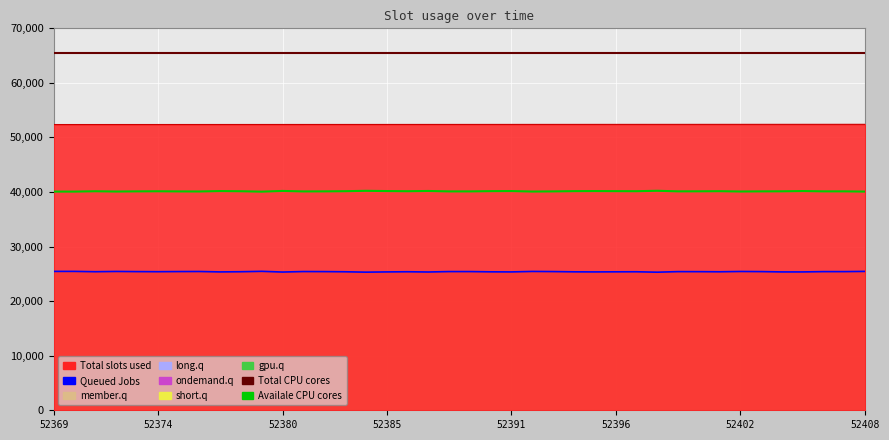

How many series are shown in this chart?

2